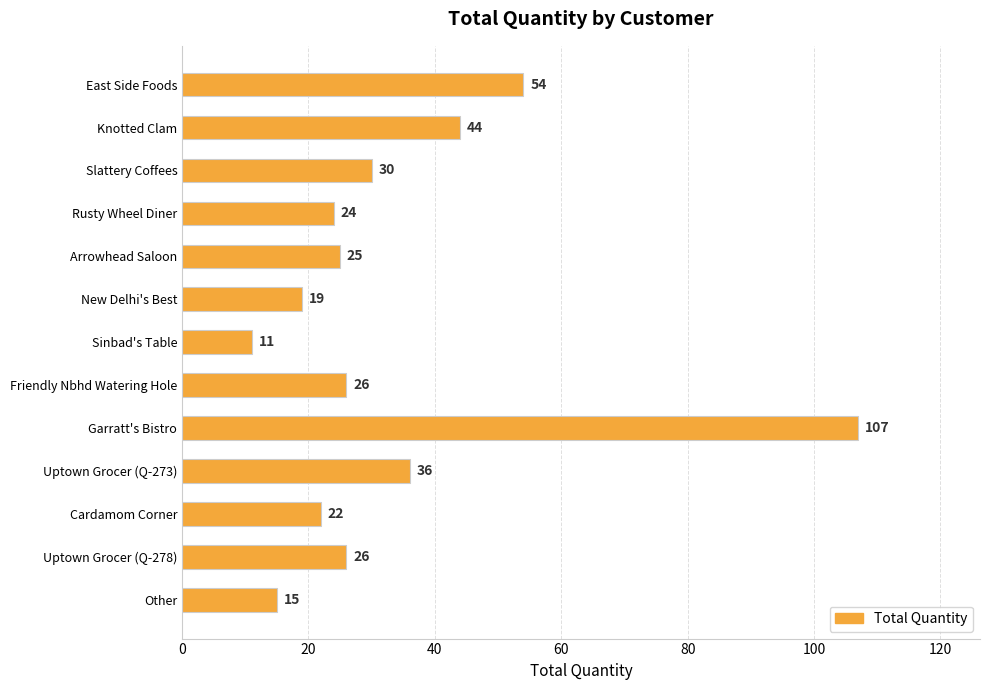

Reading top to bottom, transcribe all the data shown in this chart.

East Side Foods=54	Knotted Clam=44	Slattery Coffees=30	Rusty Wheel Diner=24	Arrowhead Saloon=25	New Delhi's Best=19	Sinbad's Table=11	Friendly Nbhd Watering Hole=26	Garratt's Bistro=107	Uptown Grocer (Q-273)=36	Cardamom Corner=22	Uptown Grocer (Q-278)=26	Other=15